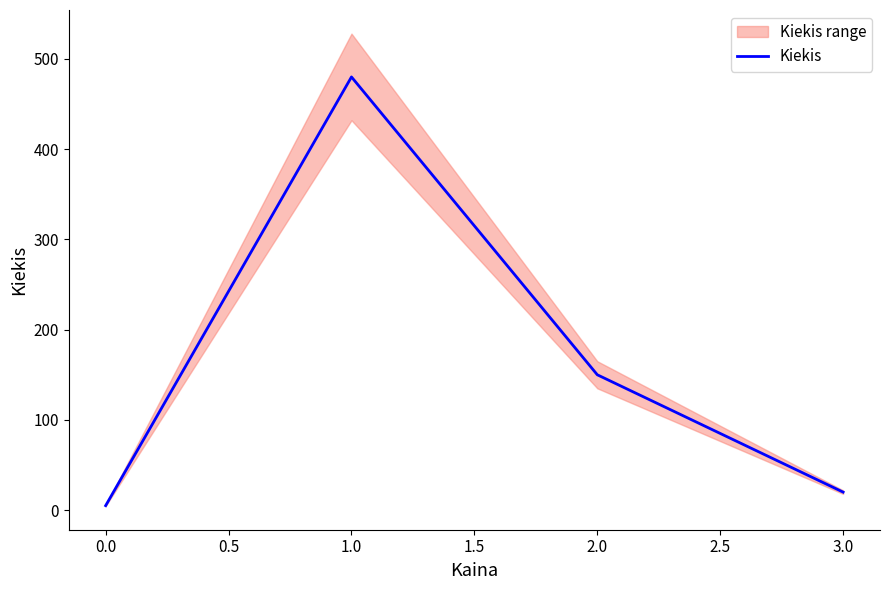

Is this an area chart (filled region under the line)?

No